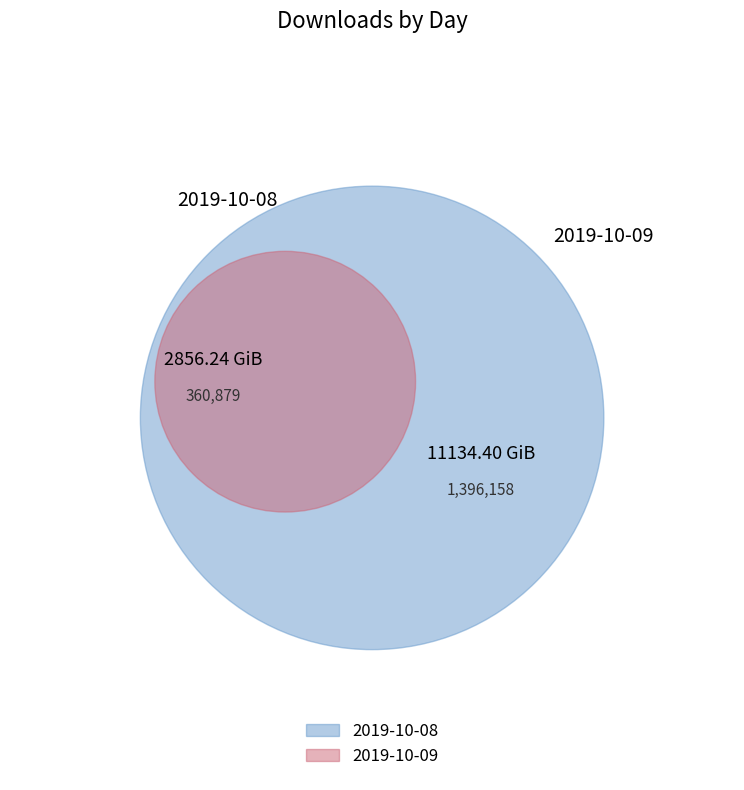

Which has a higher value, 2019-10-08 or 2019-10-09?

2019-10-08